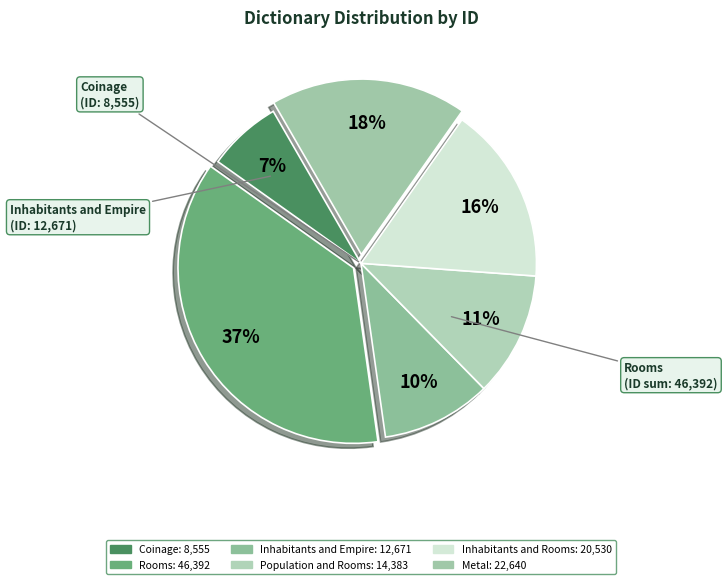

How many segments does this pie chart have?

6